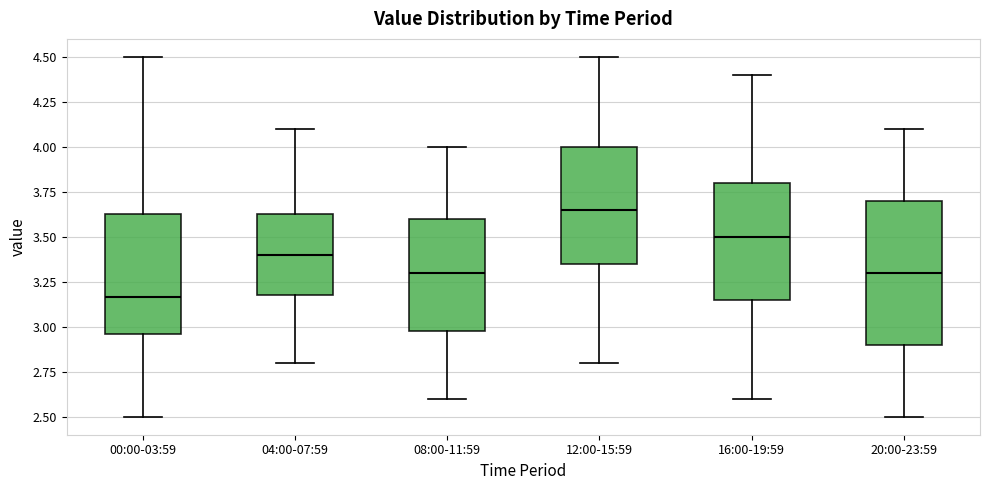

Reading left to right, transcribe this box plot: for each box, give where its median line is, the range the box spans, and where its two whiskers end, as read against the y-axis. The values are not printed on the chart, so give them approximately, as read against the axis.

00:00-03:59: median 3.15, box 2.95 to 3.65, whiskers 2.50 to 4.50
04:00-07:59: median 3.40, box 3.20 to 3.65, whiskers 2.80 to 4.10
08:00-11:59: median 3.30, box 3.00 to 3.60, whiskers 2.60 to 4.00
12:00-15:59: median 3.65, box 3.35 to 4.00, whiskers 2.80 to 4.50
16:00-19:59: median 3.50, box 3.15 to 3.80, whiskers 2.60 to 4.40
20:00-23:59: median 3.30, box 2.90 to 3.70, whiskers 2.50 to 4.10